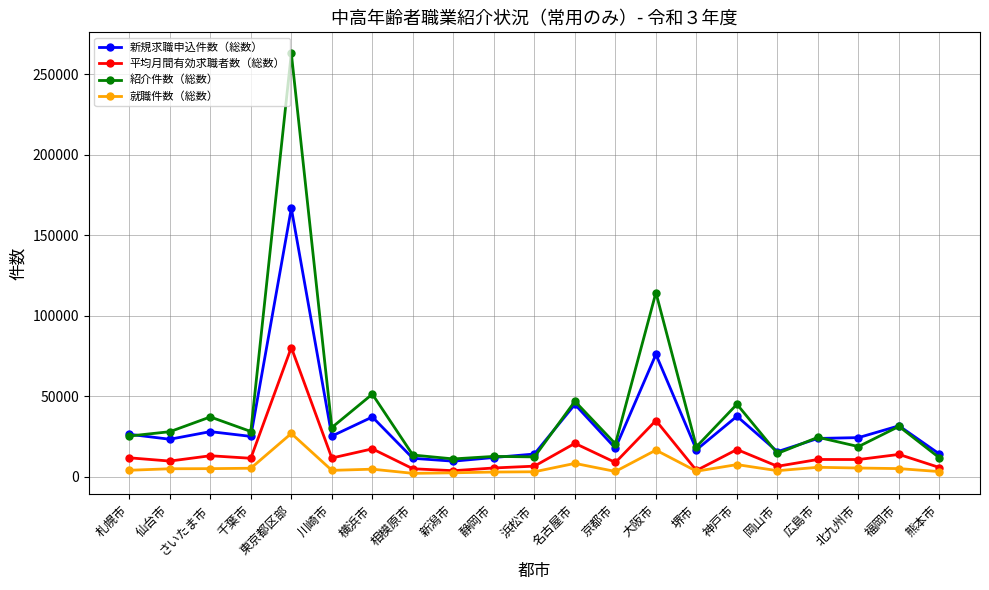

How many data points does each series have?

21